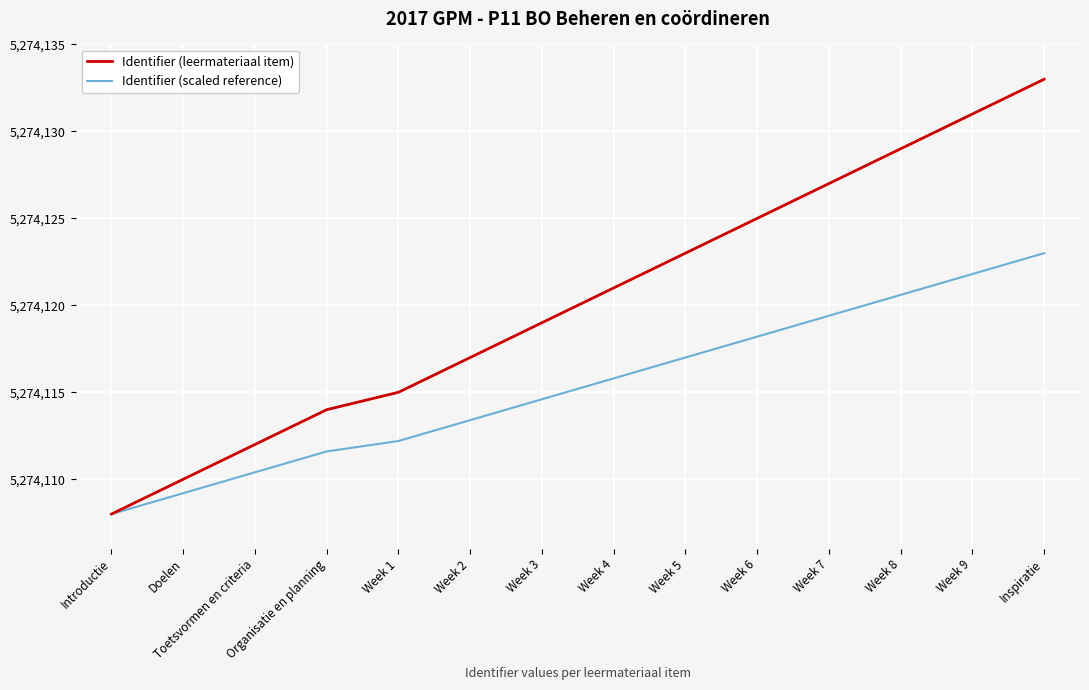

Reading right to left, extract all data points from this chart.

Identifier (leermateriaal item): Inspiratie=5274133.0	Week 9=5274131.0	Week 8=5274129.0	Week 7=5274127.0	Week 6=5274125.0	Week 5=5274123.0	Week 4=5274121.0	Week 3=5274119.0	Week 2=5274117.0	Week 1=5274115.0	Organisatie en planning=5274114.0	Toetsvormen en criteria=5274112.0	Doelen=5274110.0	Introductie=5274108.0
Identifier (scaled reference): Inspiratie=5274123.0	Week 9=5274121.8	Week 8=5274120.6	Week 7=5274119.4	Week 6=5274118.2	Week 5=5274117.0	Week 4=5274115.8	Week 3=5274114.6	Week 2=5274113.4	Week 1=5274112.2	Organisatie en planning=5274111.6	Toetsvormen en criteria=5274110.4	Doelen=5274109.2	Introductie=5274108.0